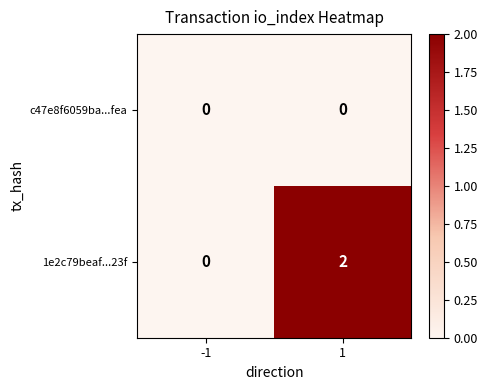

What is the total value across all series at 1?

2